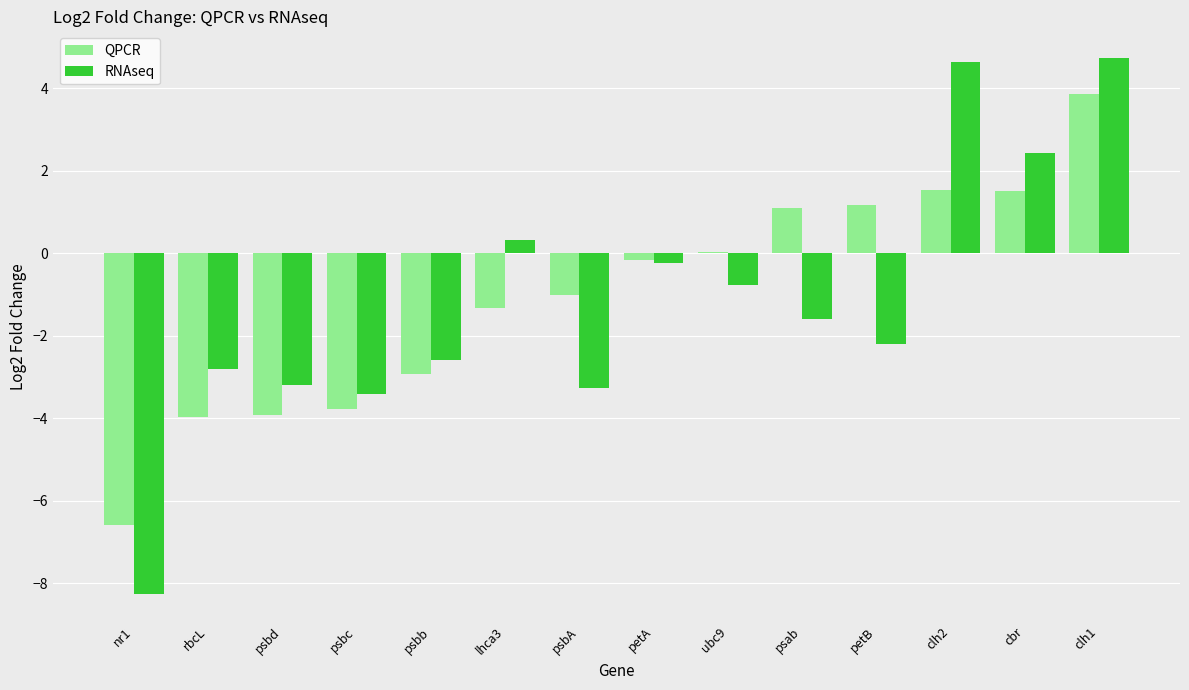

What is the maximum value for QPCR?

3.9